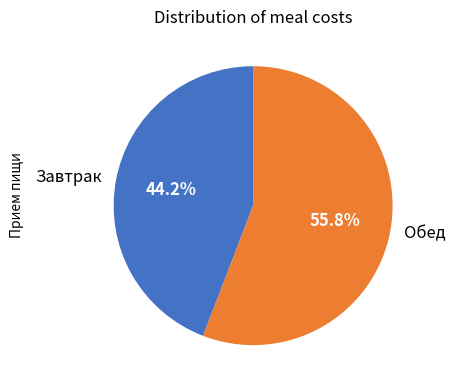

Rank the categories by value from lowest to highest.

Завтрак, Обед